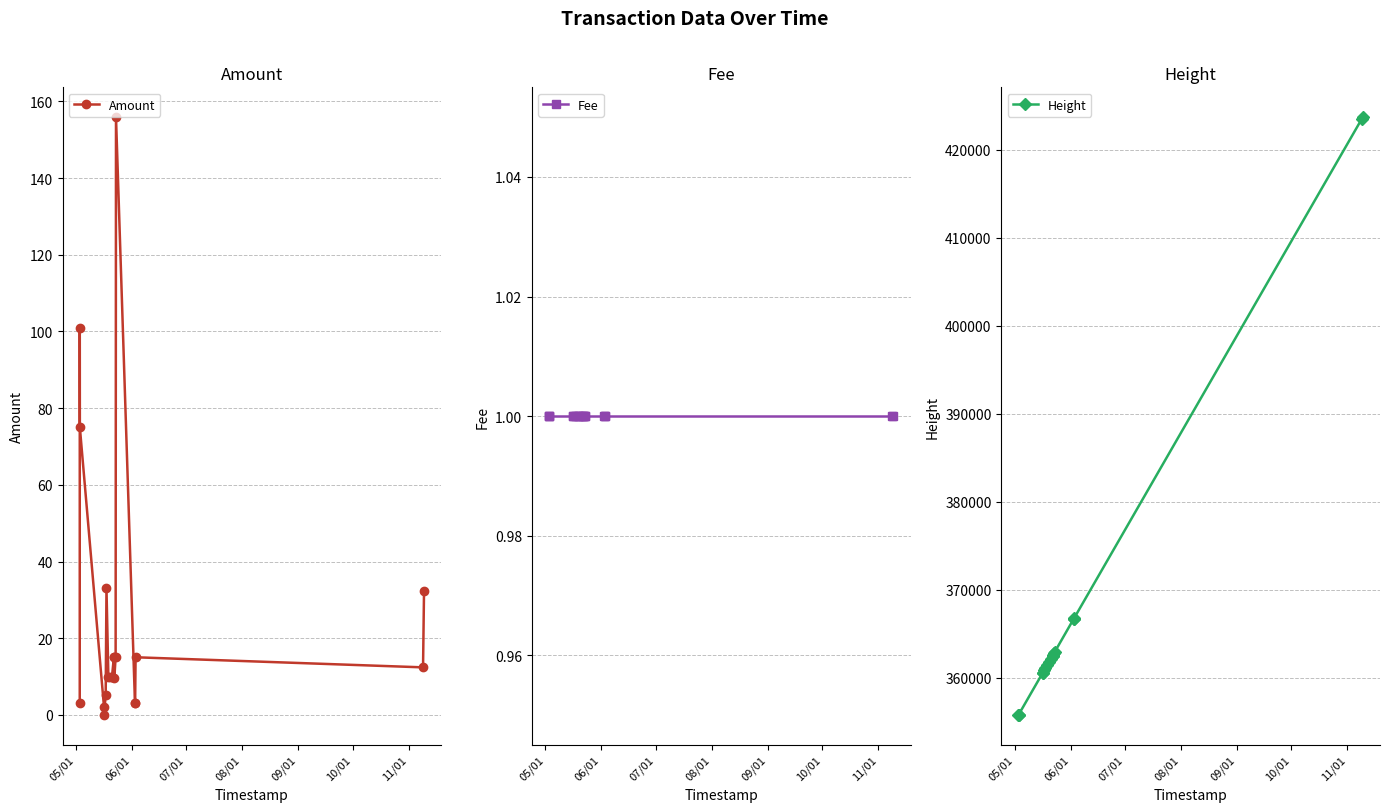

Reading left to right, transcribe all the data shown in this chart.

Amount: 3.0	101.0	75.0	2.0	0.0	5.2	33.0	10.0	10.0	10.0	15.0	15.0	9.6	15.0	155.9	3.0	3.0	15.0	12.4	32.4
Fee: 1.0	1.0	1.0	1.0	1.0	1.0	1.0	1.0	1.0	1.0	1.0	1.0	1.0	1.0	1.0	1.0	1.0	1.0	1.0	1.0
Height: 355770.0	355772.0	355786.0	360565.0	360567.0	360892.0	361051.0	361430.0	361771.0	362139.0	362517.0	362519.0	362605.0	362860.0	362931.0	366695.0	366724.0	366804.0	423527.0	423719.0